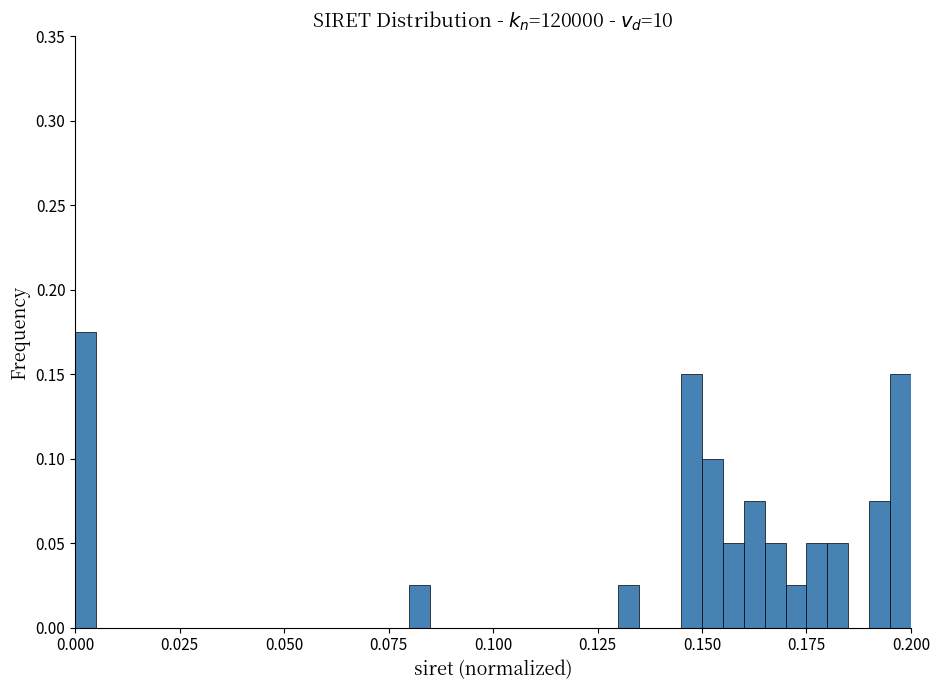

Around what value on the x-axis is the tallest bar? Give the approximate position of its centre, as read against the axis.

0.005